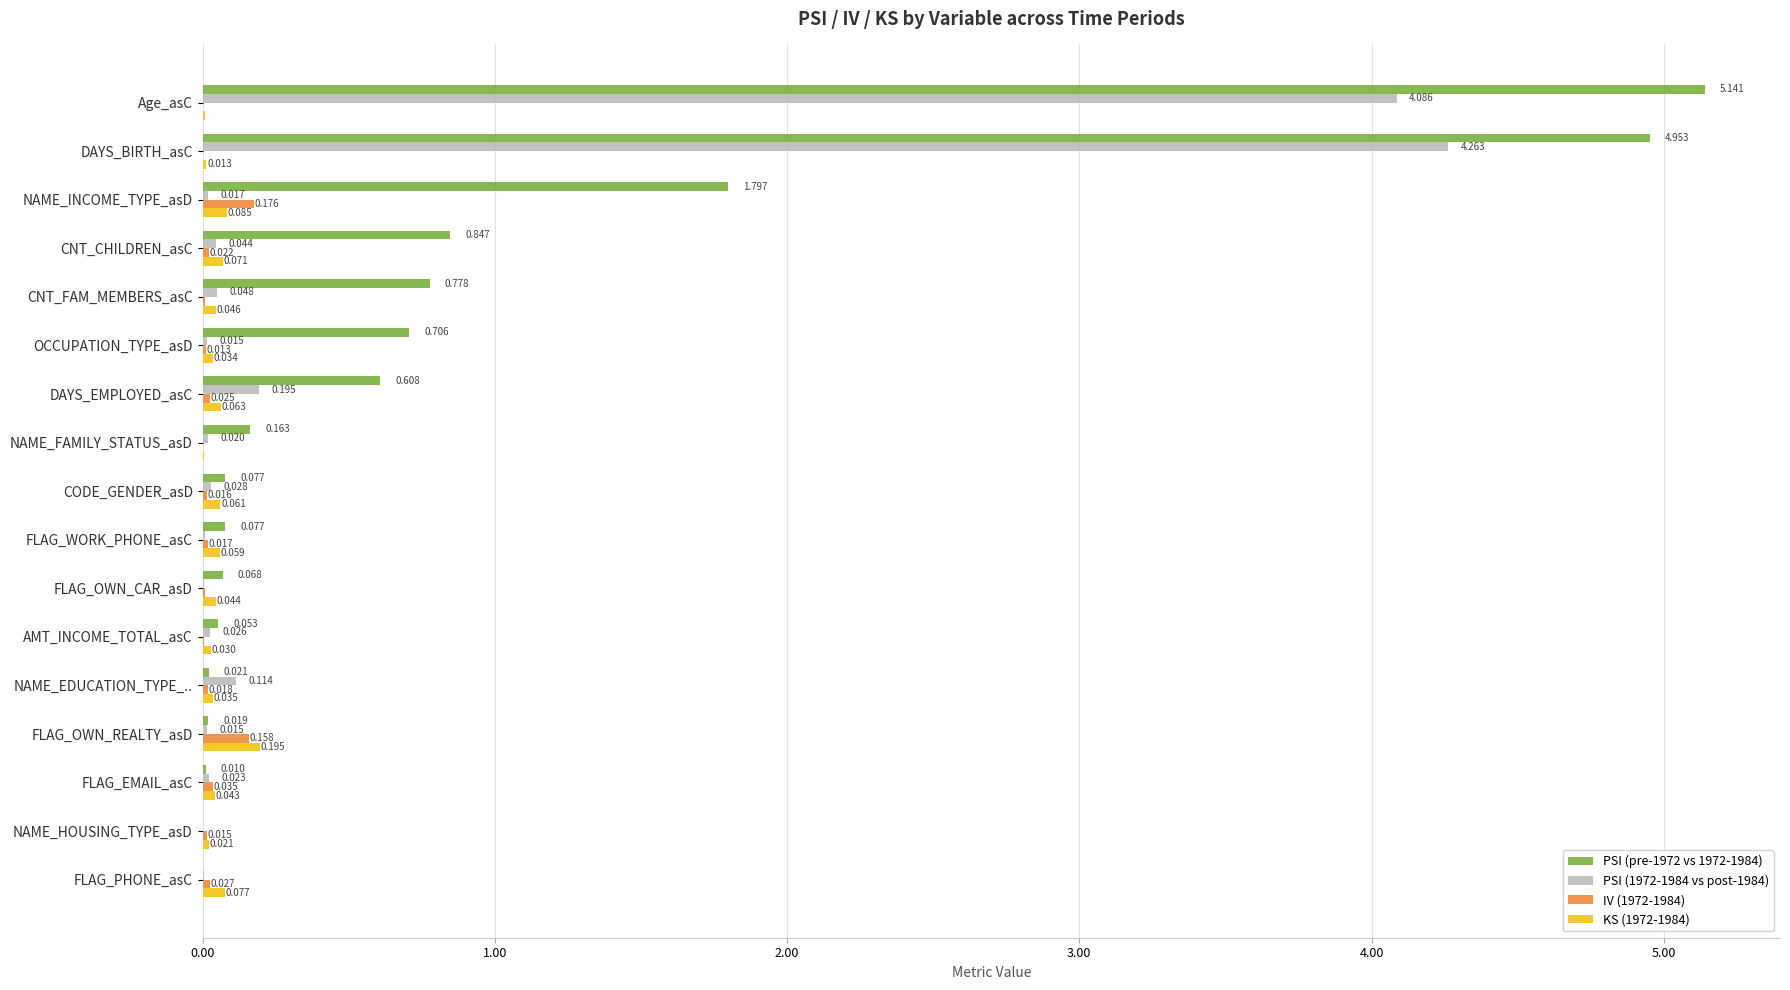

At which label is PSI (pre-1972 vs 1972-1984) closest to 2?

NAME_INCOME_TYPE_asD